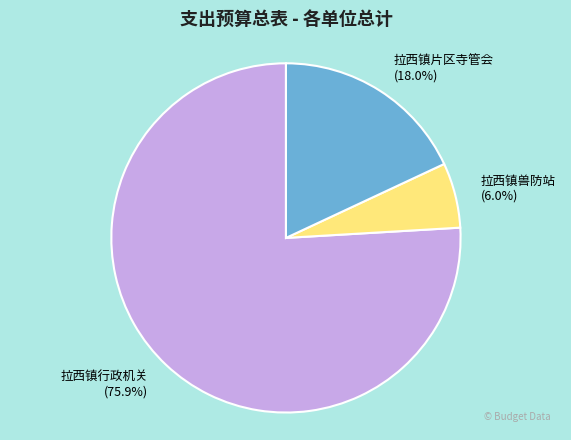

To the nearest percent, what percentage of the pie is 拉西镇行政机关?

76%